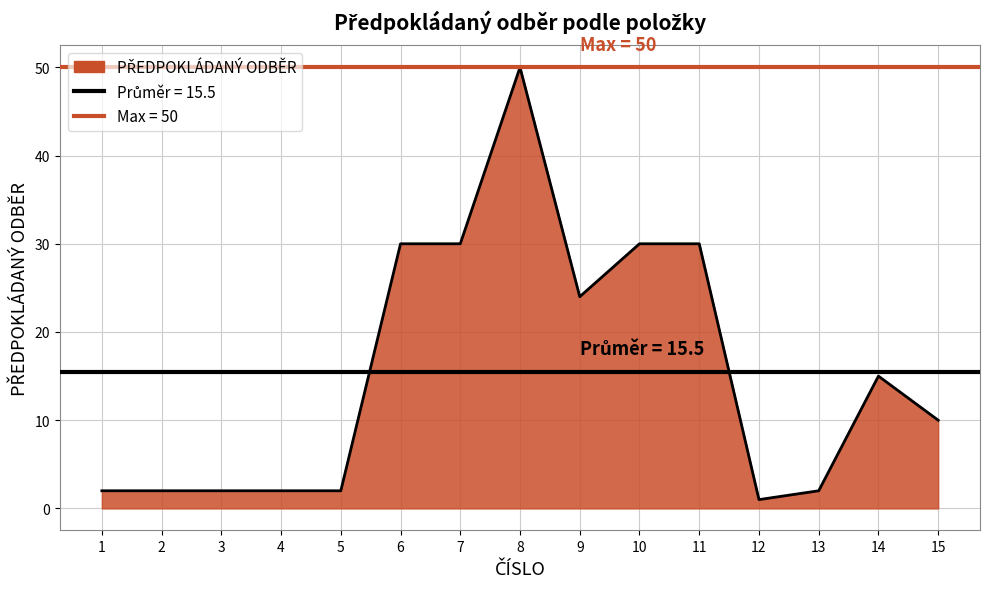

What is the average value?

15